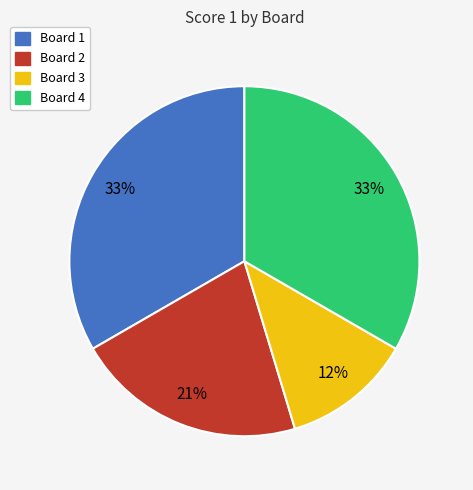

Which slice is the smallest?

Board 3